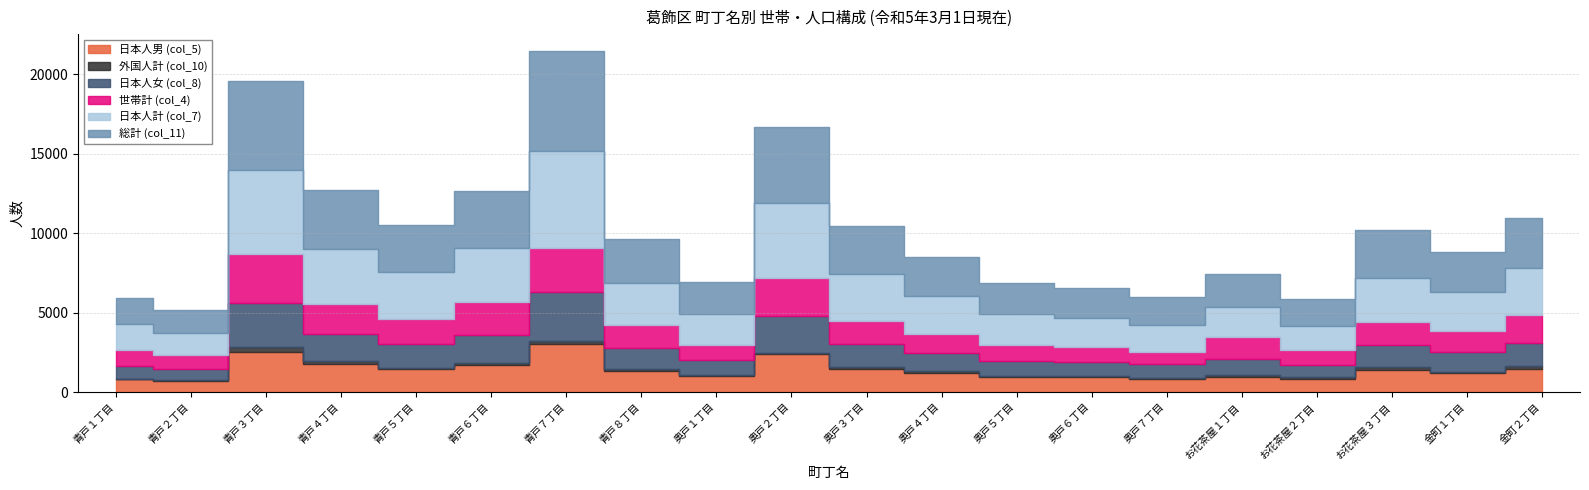

What is the greatest value displayed?

6292